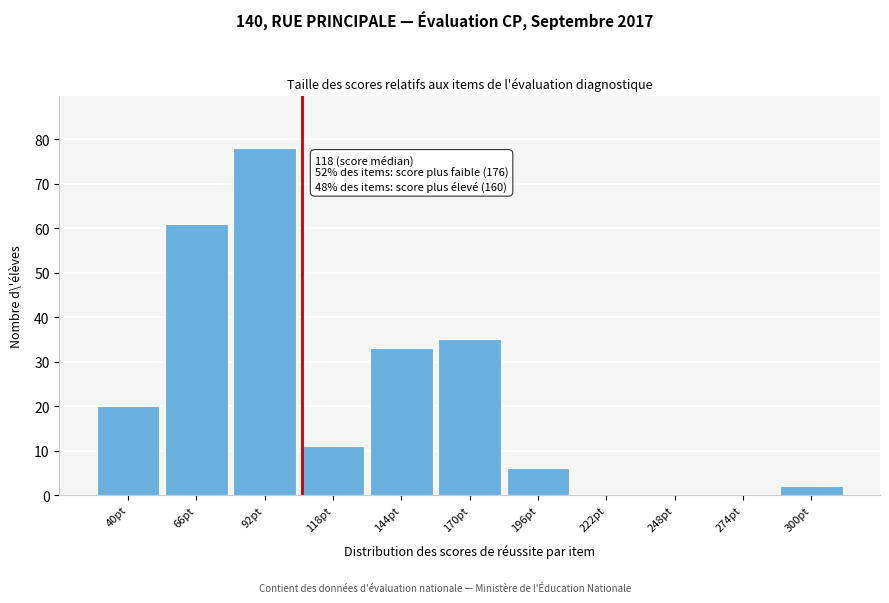

Reading left to right, what are all the values shown in this chart?

40pt=20	66pt=61	92pt=78	118pt=11	144pt=33	170pt=35	196pt=6	222pt=0	248pt=0	274pt=0	300pt=2